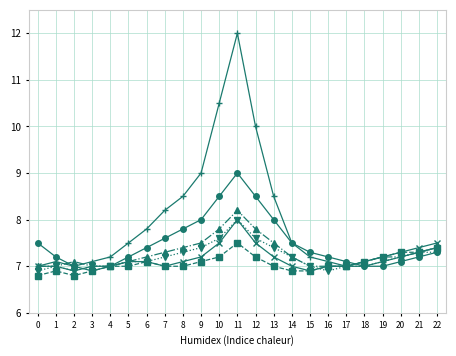

What is the difference between the highest and lowest values at 1?

0.3